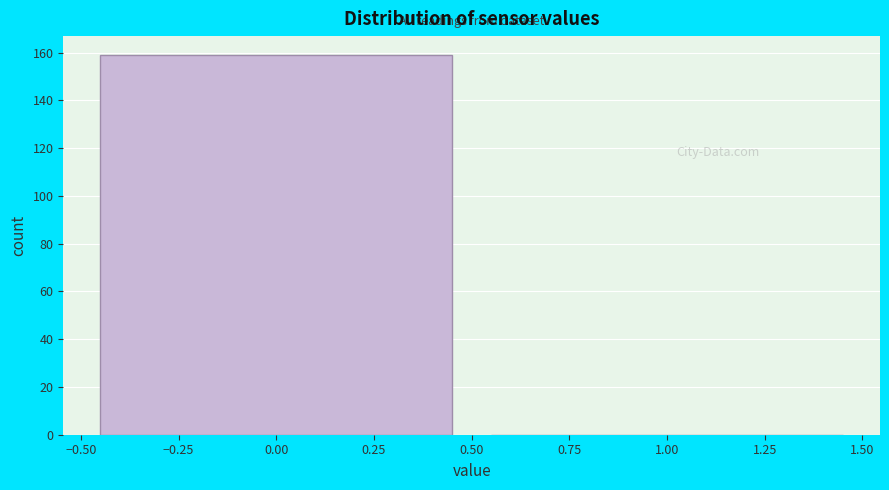

Reading left to right, transcribe this chart: for each bar, give the range it covers on the x-axis and its height. The values are not printed on the chart, so give them approximately, as read against the axis.

-0.50 to 0.50: 160
0.50 to 1.50: 0